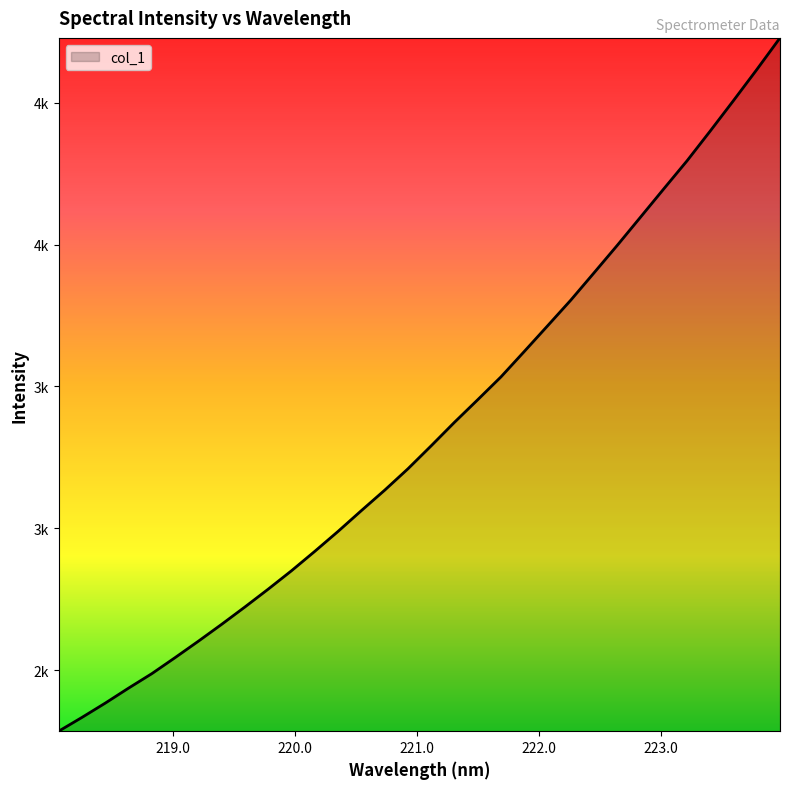

Reading left to right, extract all data points from this chart.

218.0596=2285.0	218.2508=2333.6	218.442=2384.0	218.6332=2436.8	218.8244=2487.9	219.0156=2544.5	219.2067=2602.4	219.3979=2661.9	219.589=2723.1	219.7801=2785.9	219.9712=2850.7	220.1623=2919.1	220.3533=2989.4	220.5444=3062.6	220.7354=3134.5	220.9264=3209.9	221.1174=3291.0	221.3083=3373.8	221.4993=3453.4	221.6902=3534.0	221.8812=3623.4	222.0721=3713.6	222.263=3804.3	222.4538=3900.6	222.6447=3997.6	222.8355=4097.0	223.0264=4196.7	223.2172=4295.5	223.408=4400.7	223.5987=4507.9	223.7895=4616.9	223.9802=4728.6